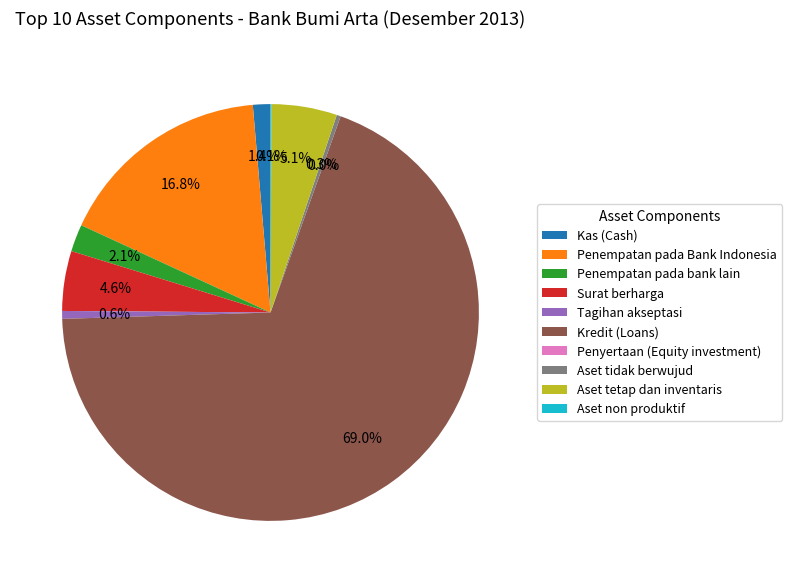

What portion of the pie excludes Aset tidak berwujud?

99.7%